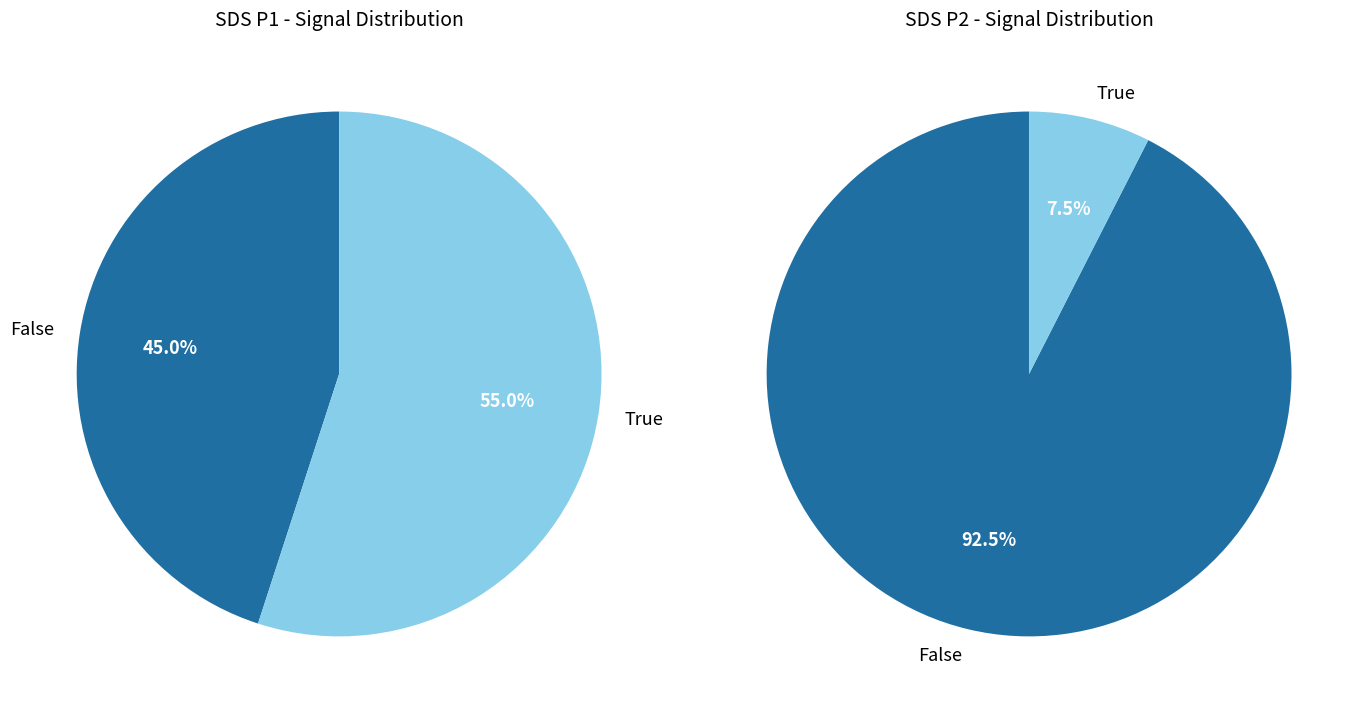

Is 7 the majority of the pie?

No